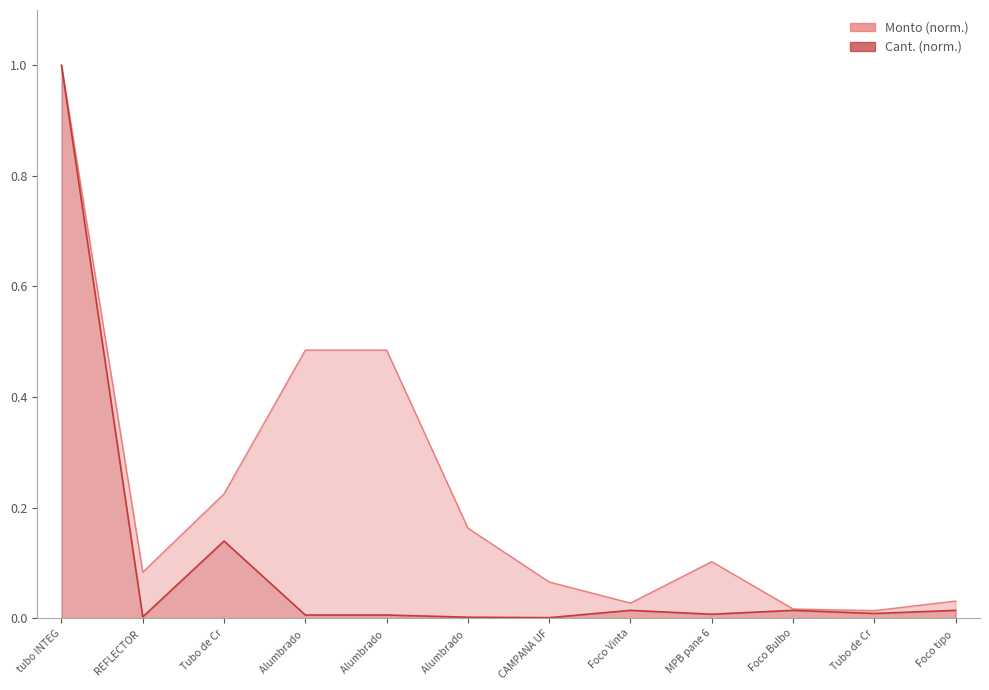

The Monto series shows 0.7 at Alumbrado. True or false?

False